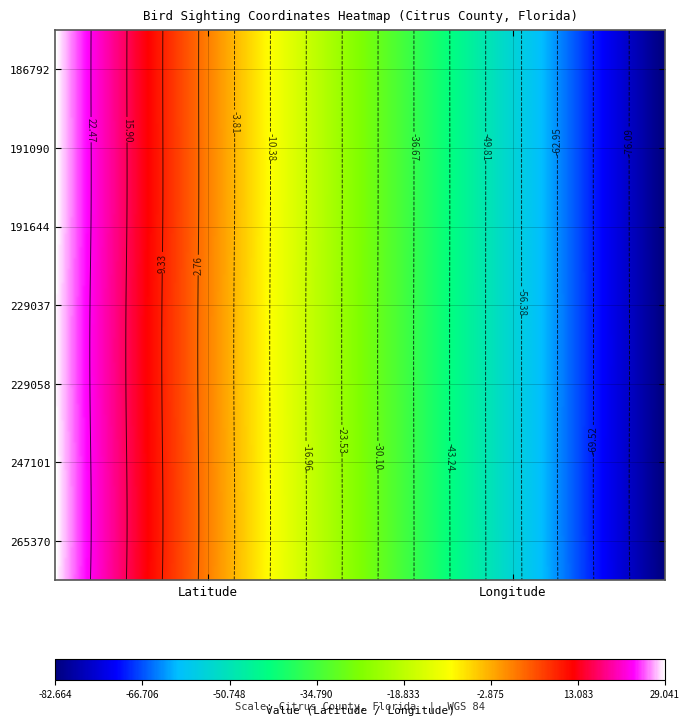

What is the difference between the 229058 values at 1 and 0?

111.4